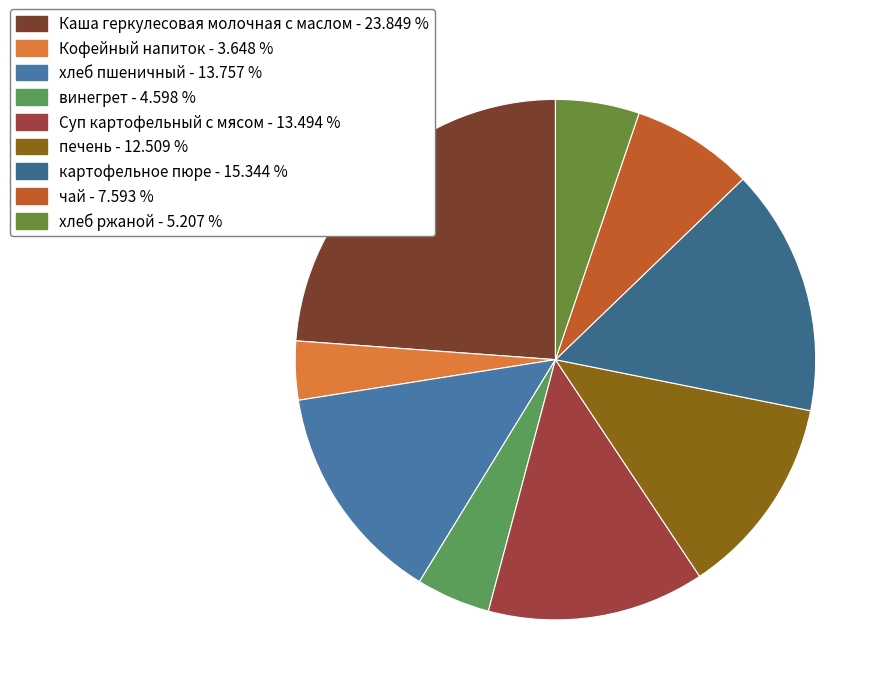

To the nearest percent, what portion does винегрет represent?

5%